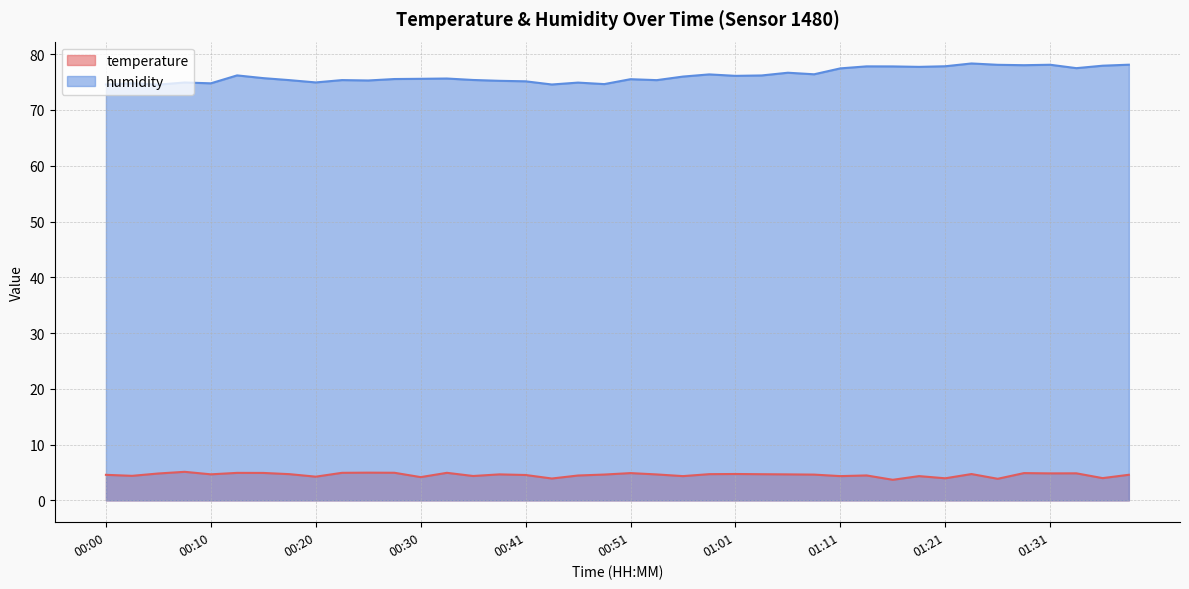

Reading right to left, extract all data points from this chart.

temperature: 4.6	4.0	4.8	4.8	4.9	3.9	4.7	4.0	4.3	3.7	4.5	4.3	4.6	4.7	4.7	4.7	4.7	4.3	4.7	4.9	4.6	4.5	3.9	4.5	4.7	4.4	4.9	4.2	5.0	5.0	4.9	4.2	4.7	4.9	4.9	4.7	5.1	4.8	4.4	4.6
humidity: 78.1	77.9	77.5	78.1	78.0	78.1	78.3	77.8	77.7	77.8	77.8	77.5	76.4	76.7	76.2	76.1	76.4	76.0	75.3	75.5	74.6	74.9	74.6	75.1	75.2	75.4	75.6	75.6	75.5	75.3	75.4	74.9	75.3	75.7	76.2	74.8	74.9	74.5	74.8	74.6